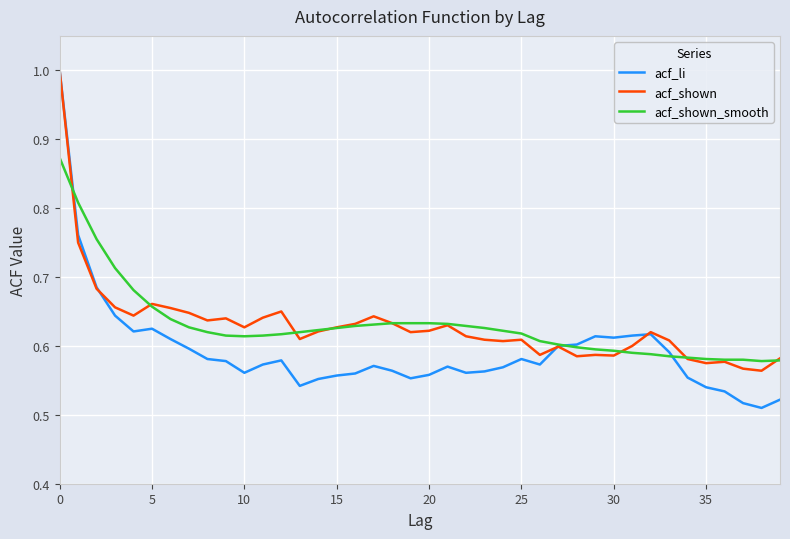

What is the value of the acf_shown_smooth point at the 13th from the left?

0.6